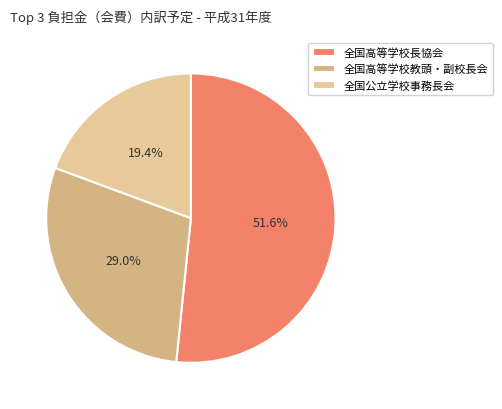

Does any single category account for the majority?

Yes